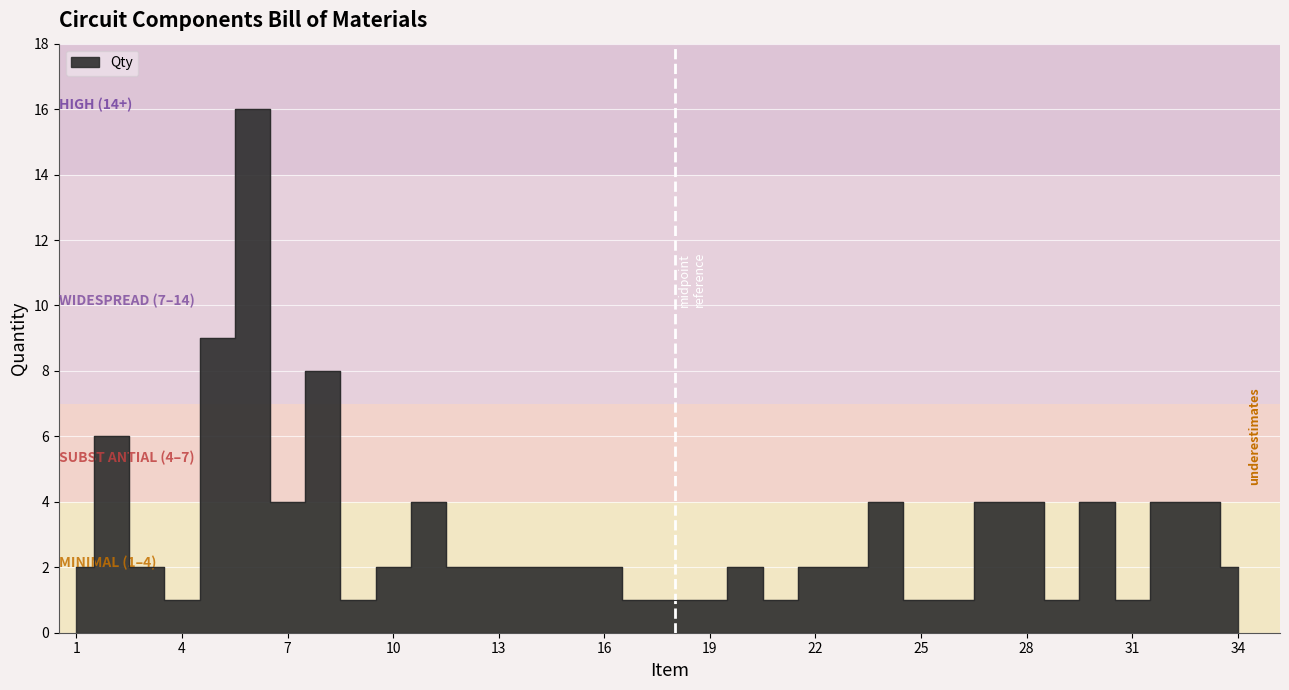

What is the sum of all values?

105